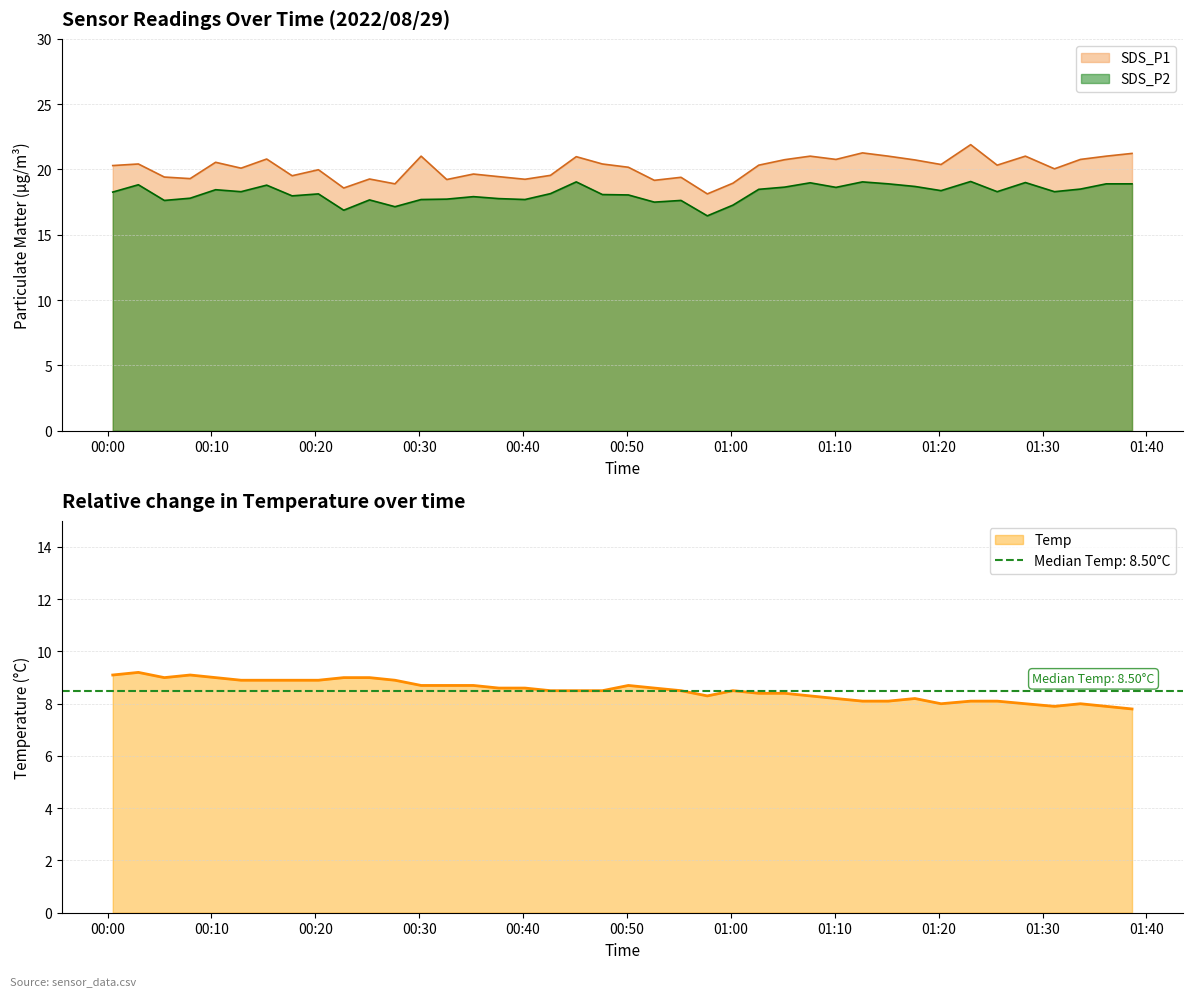

What is the spread (max minus min) of values at 2022/08/29 01:33:39?

12.8